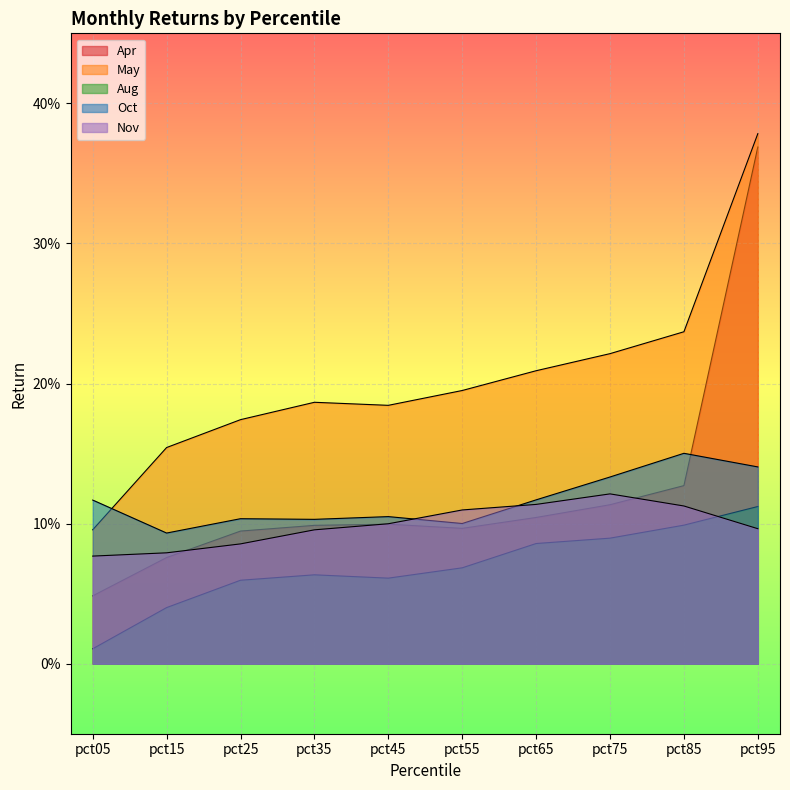

Is the value of Oct at pct45 greater than the value of Nov at pct05?

Yes